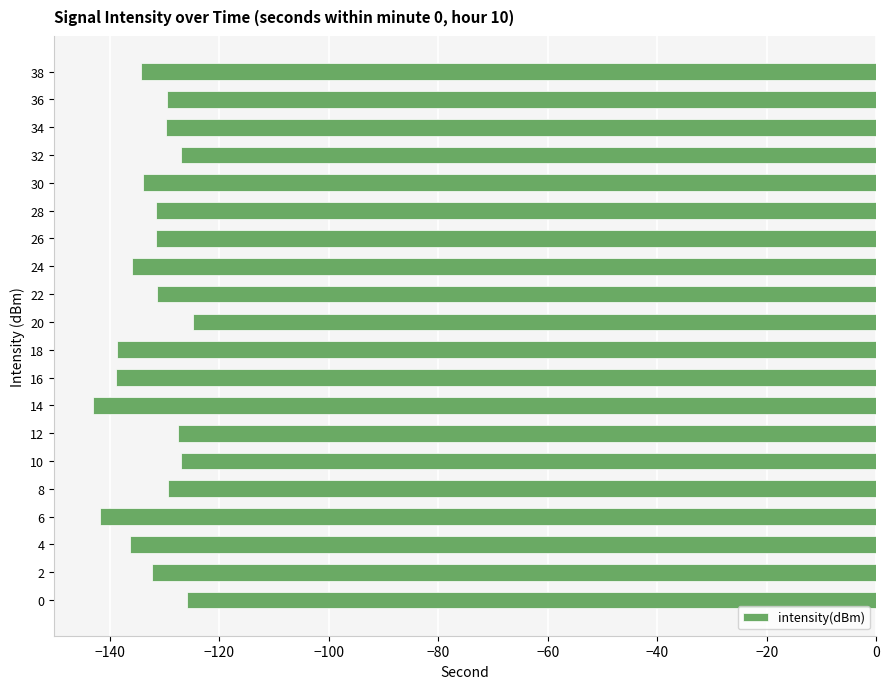

What is the difference between the maximum and minimum values?

18.2